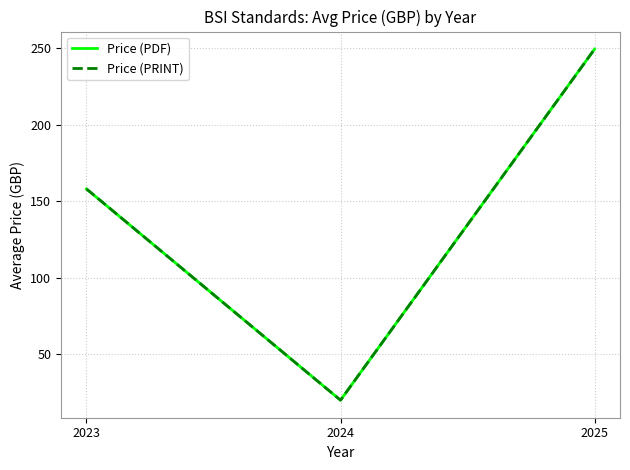

Does the chart display data point markers on the line(s)?

No